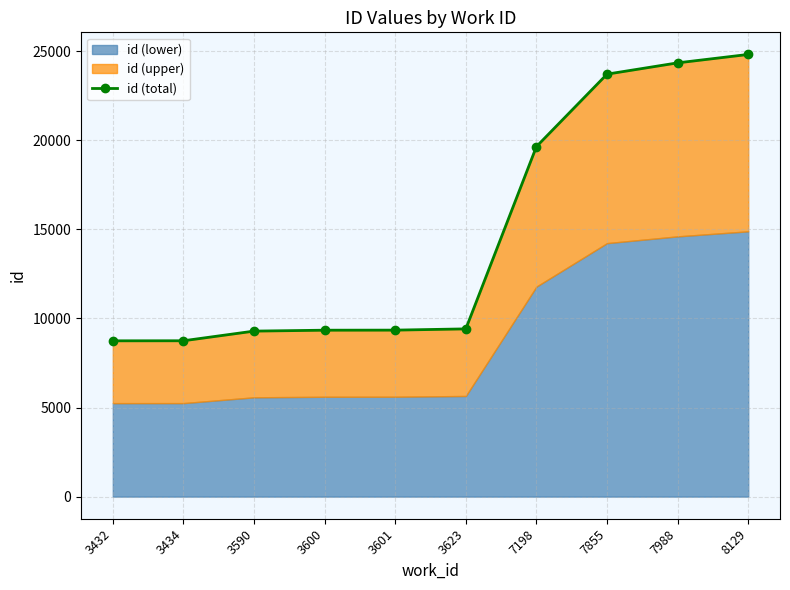

Reading left to right, transcribe all the data shown in this chart.

8741	8744	9286	9337	9341	9411	19638	23703	24336	24808